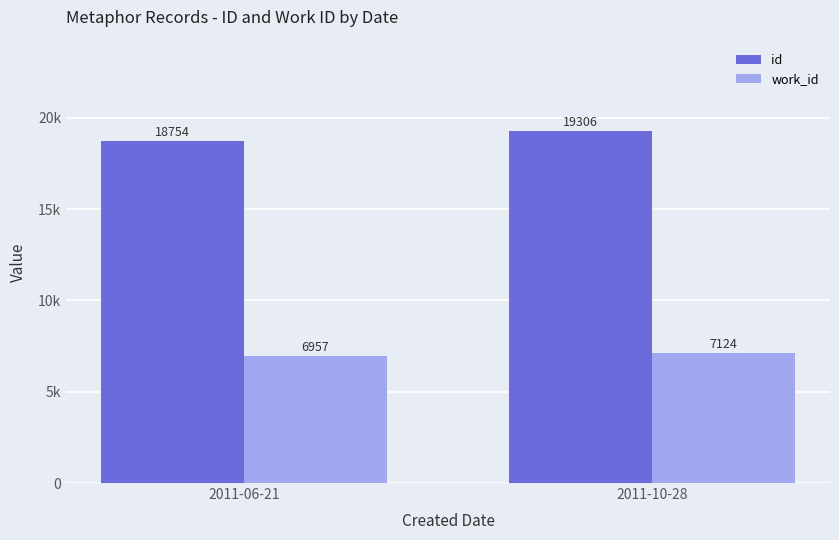

Does the chart contain any negative values?

No